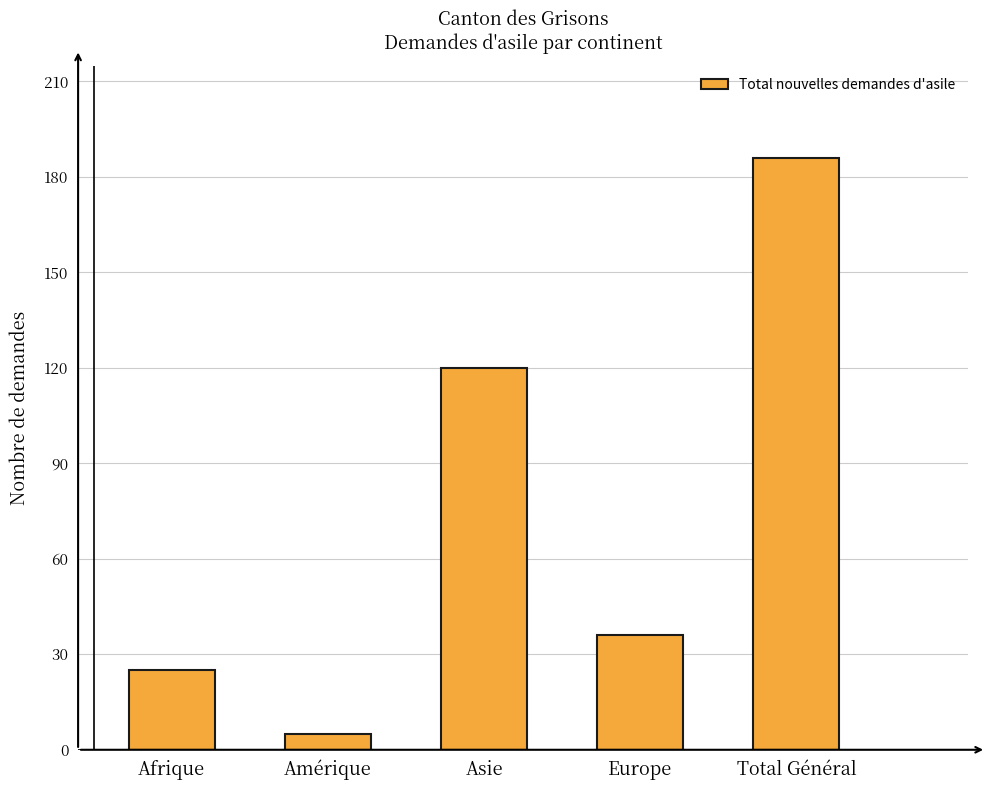

At which label does the data first exceed 36?

Asie